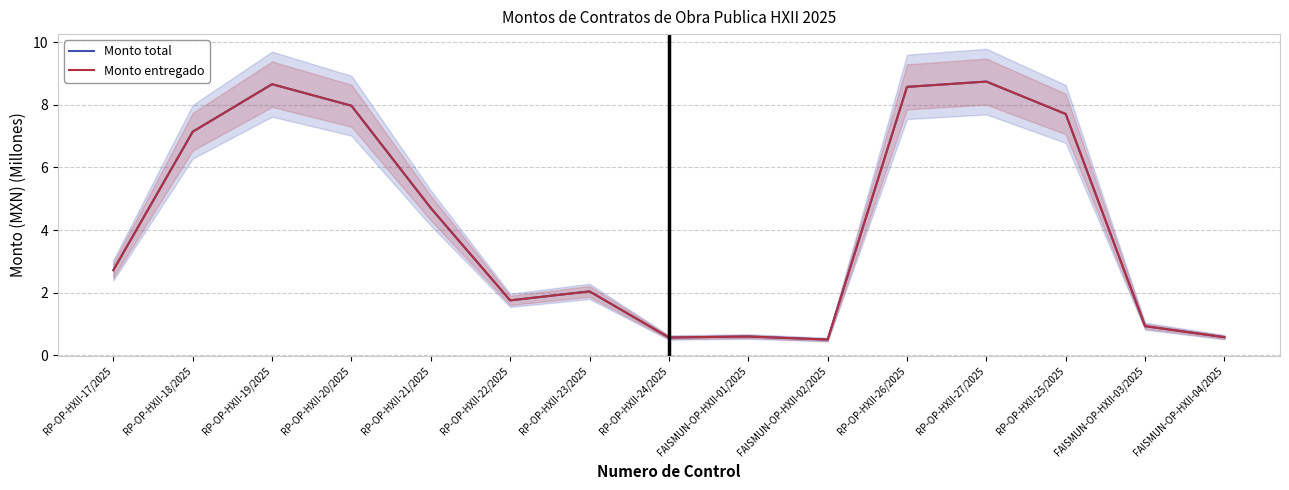

What is the sum of all Monto total values?

63.2